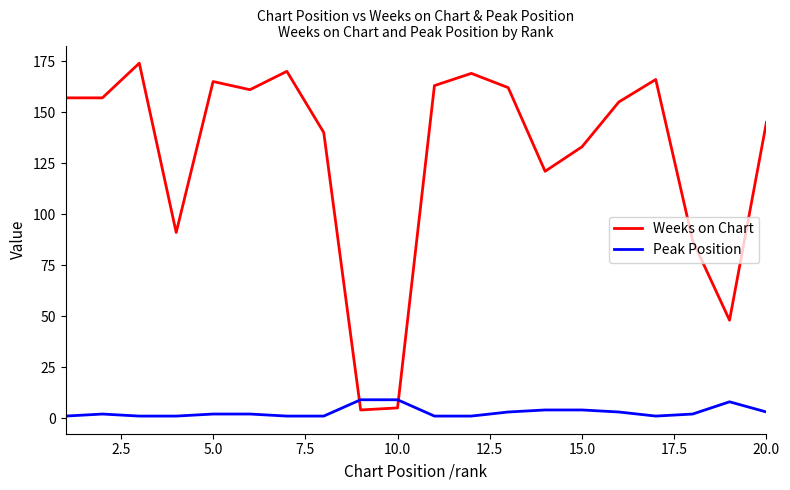

Rank the series by their maximum value, from lowest to highest.

Peak Position, Weeks on Chart